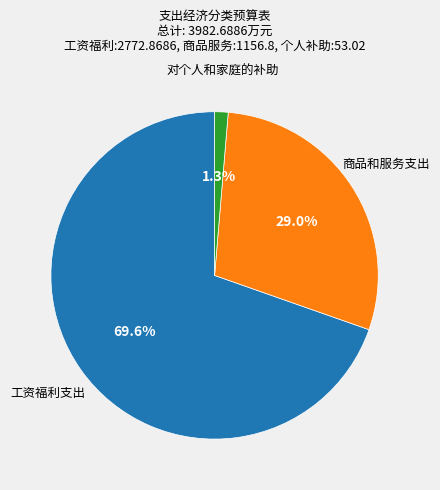

Is there any slice that represents more than half of the pie?

Yes